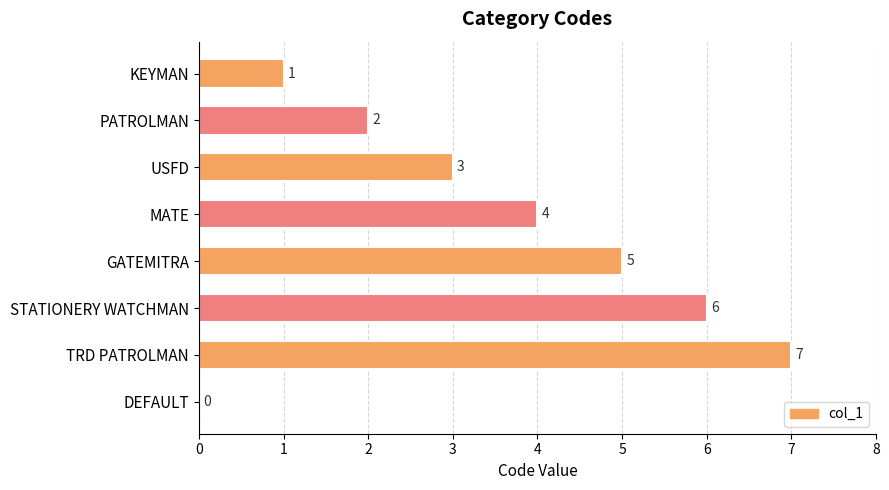

What value does the data have at TRD PATROLMAN?

7